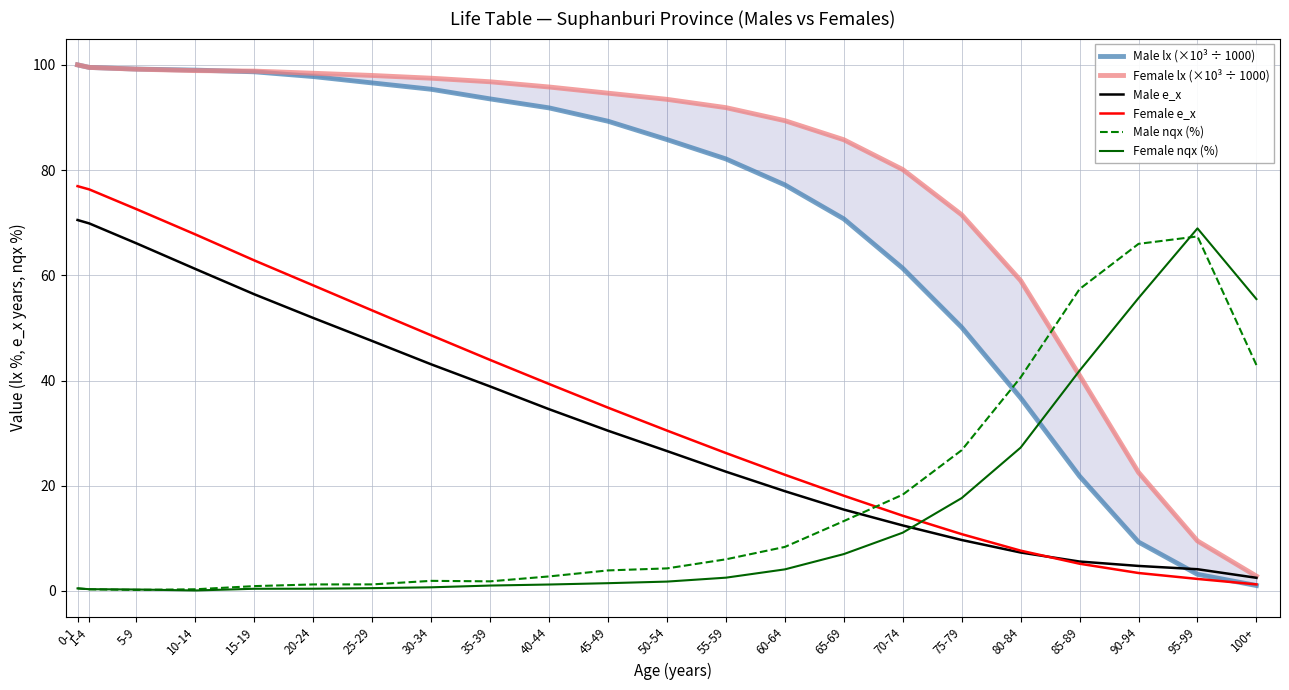

Reading left to right, transcribe all the data shown in this chart.

Male lx (×10³ ÷ 1000): 0-1=100.0	1-4=99.5	5-9=99.2	10-14=99.0	15-19=98.7	20-24=97.8	25-29=96.6	30-34=95.4	35-39=93.5	40-44=91.8	45-49=89.3	50-54=85.8	55-59=82.1	60-64=77.2	65-69=70.7	70-74=61.3	75-79=50.1	80-84=36.7	85-89=21.8	90-94=9.3	95-99=3.2	100+=1.0
Female lx (×10³ ÷ 1000): 0-1=100.0	1-4=99.5	5-9=99.2	10-14=98.9	15-19=98.8	20-24=98.4	25-29=98.0	30-34=97.5	35-39=96.8	40-44=95.8	45-49=94.6	50-54=93.4	55-59=91.9	60-64=89.4	65-69=85.8	70-74=80.1	75-79=71.5	80-84=59.0	85-89=41.0	90-94=22.5	95-99=9.5	100+=2.8
Male e_x: 0-1=70.5	1-4=69.9	5-9=66.1	10-14=61.2	15-19=56.4	20-24=51.9	25-29=47.5	30-34=43.1	35-39=38.9	40-44=34.5	45-49=30.5	50-54=26.6	55-59=22.7	60-64=19.0	65-69=15.5	70-74=12.5	75-79=9.7	80-84=7.3	85-89=5.6	90-94=4.8	95-99=4.1	100+=2.5
Female e_x: 0-1=76.9	1-4=76.3	5-9=72.6	10-14=67.8	15-19=62.8	20-24=58.1	25-29=53.3	30-34=48.6	35-39=43.9	40-44=39.3	45-49=34.8	50-54=30.5	55-59=26.2	60-64=22.1	65-69=18.1	70-74=14.3	75-79=10.8	80-84=7.7	85-89=5.2	90-94=3.4	95-99=2.3	100+=1.2
Male nqx (%): 0-1=0.5	1-4=0.3	5-9=0.2	10-14=0.3	15-19=0.9	20-24=1.2	25-29=1.2	30-34=1.9	35-39=1.8	40-44=2.8	45-49=3.9	50-54=4.3	55-59=6.0	60-64=8.4	65-69=13.3	70-74=18.3	75-79=26.8	80-84=40.6	85-89=57.4	90-94=66.0	95-99=67.4	100+=42.9
Female nqx (%): 0-1=0.5	1-4=0.3	5-9=0.3	10-14=0.1	15-19=0.4	20-24=0.4	25-29=0.5	30-34=0.7	35-39=1.0	40-44=1.2	45-49=1.5	50-54=1.8	55-59=2.5	60-64=4.1	65-69=7.0	70-74=11.1	75-79=17.7	80-84=27.2	85-89=41.9	90-94=55.7	95-99=68.9	100+=55.5